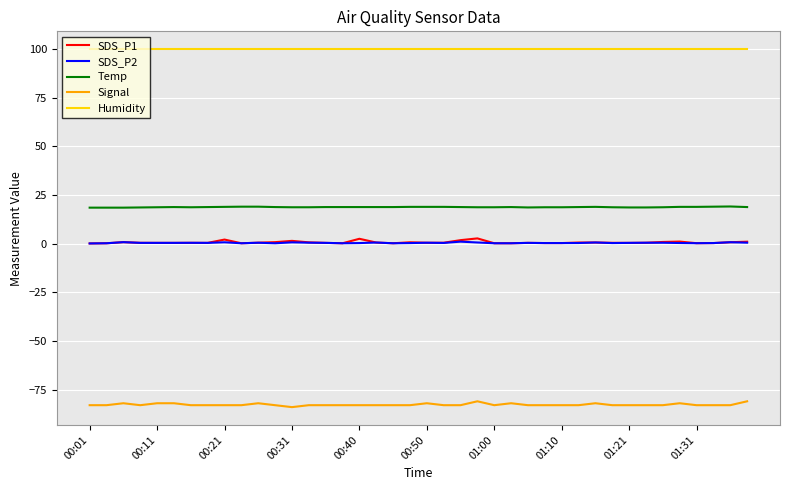

True or false: Humidity and Signal intersect in this chart.

False